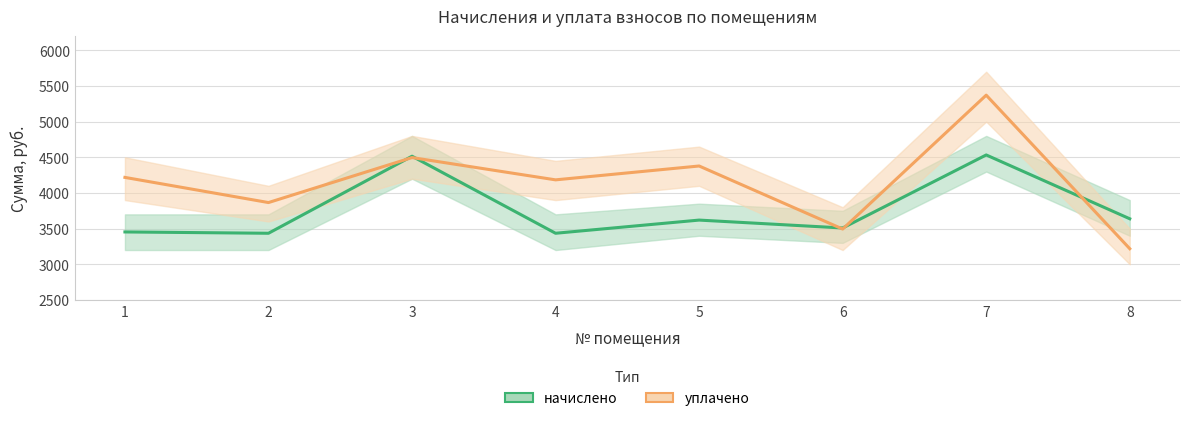

Reading left to right, extract all data points from this chart.

начислено: 1=3453.5	2=3435.0	3=4515.4	4=3435.0	5=3619.7	6=3508.9	7=4532.9	8=3638.2
уплачено: 1=4218.3	2=3865.5	3=4496.3	4=4183.9	5=4378.2	6=3494.1	7=5371.3	8=3218.6